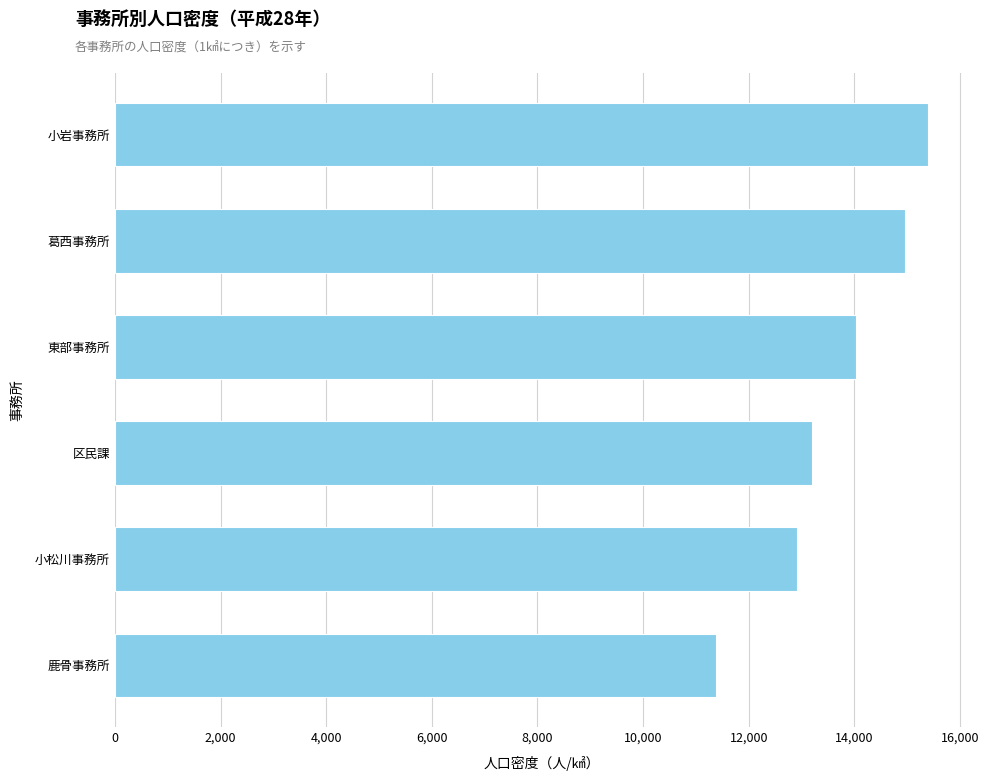

Read the value at 葛西事務所.

14959